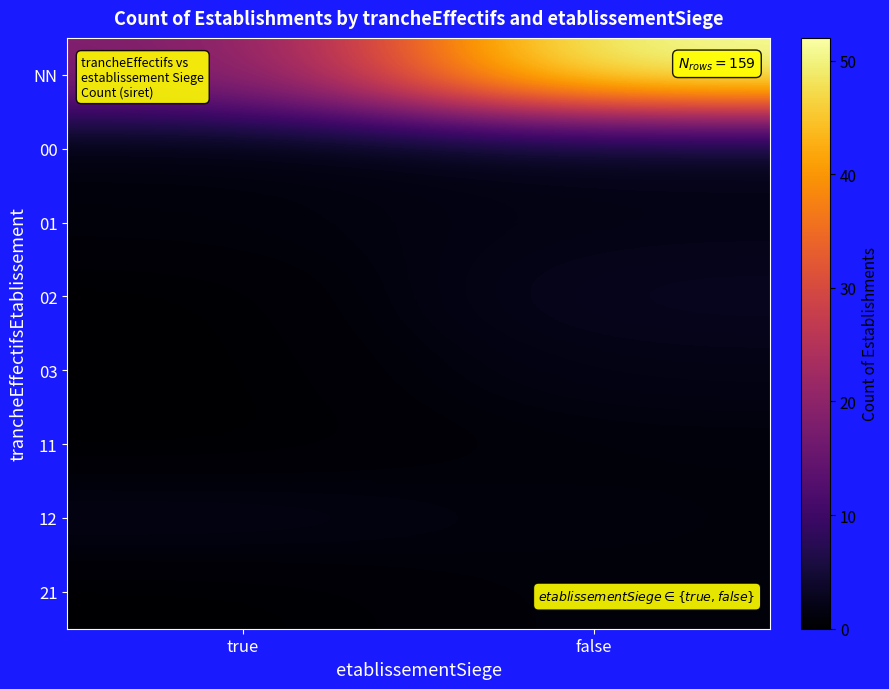

What is the total value across all series at true?

22